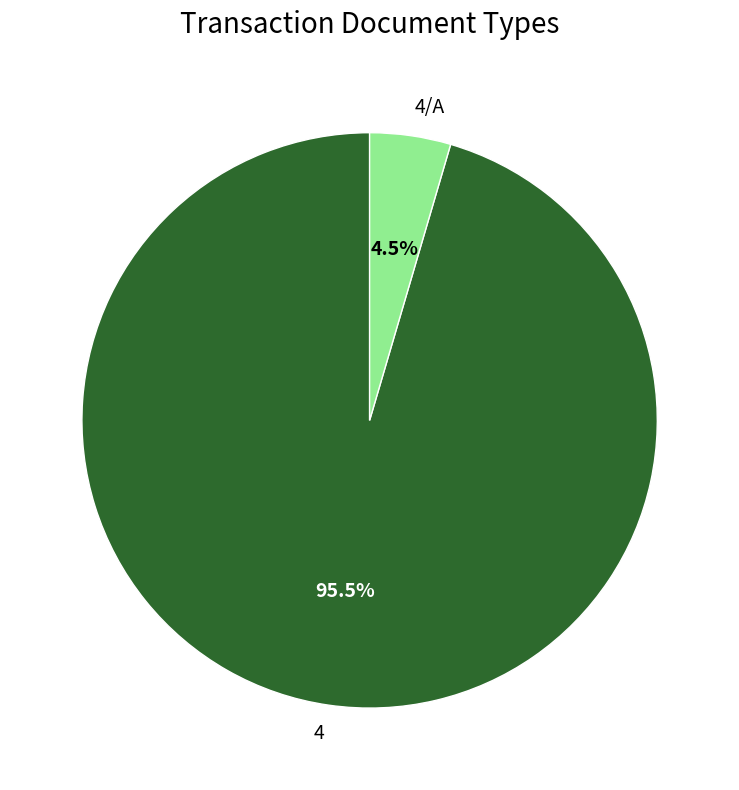

Does 4 represent more than half of the total?

Yes